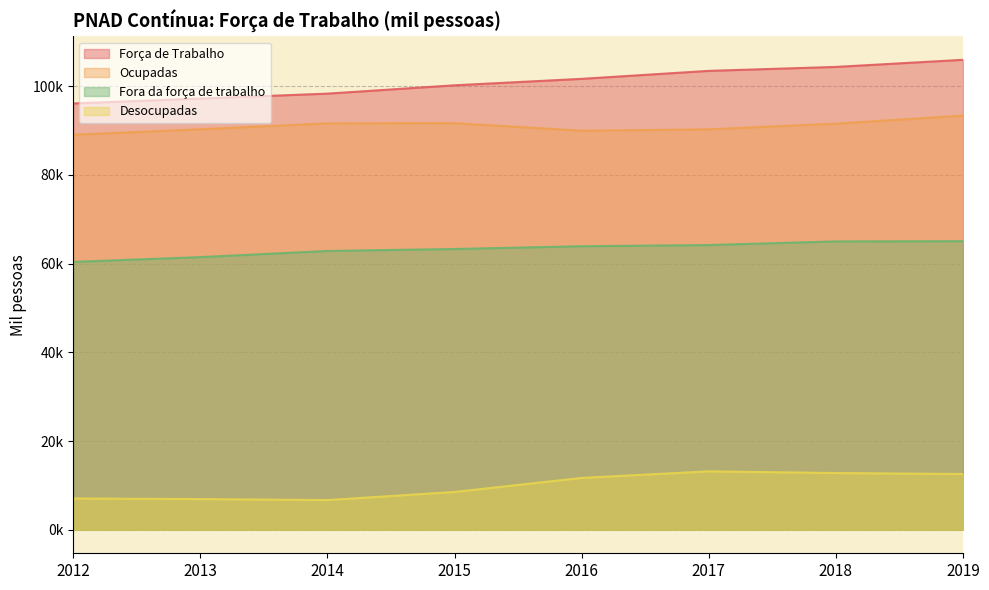

What is the value of the Desocupadas point at the 1st from the left?

7057.5